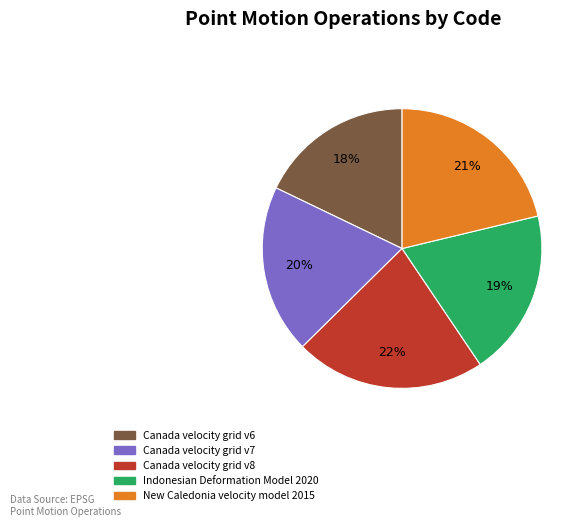

To the nearest percent, what is the difference between the New Caledonia velocity model 2015 and Indonesian Deformation Model 2020 slice percentages?

2%